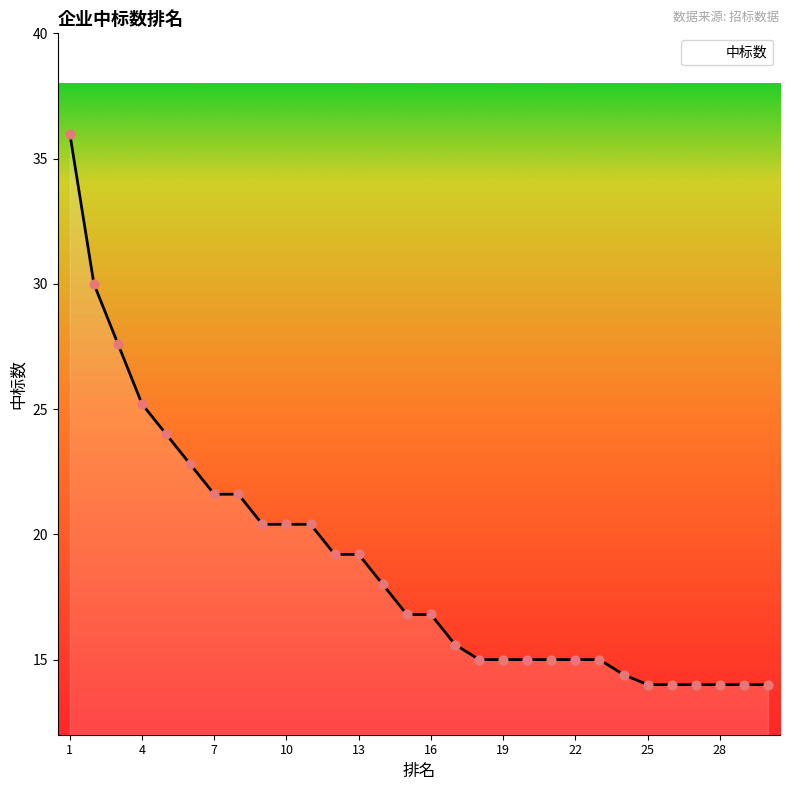

What is the smallest value displayed?

14.0